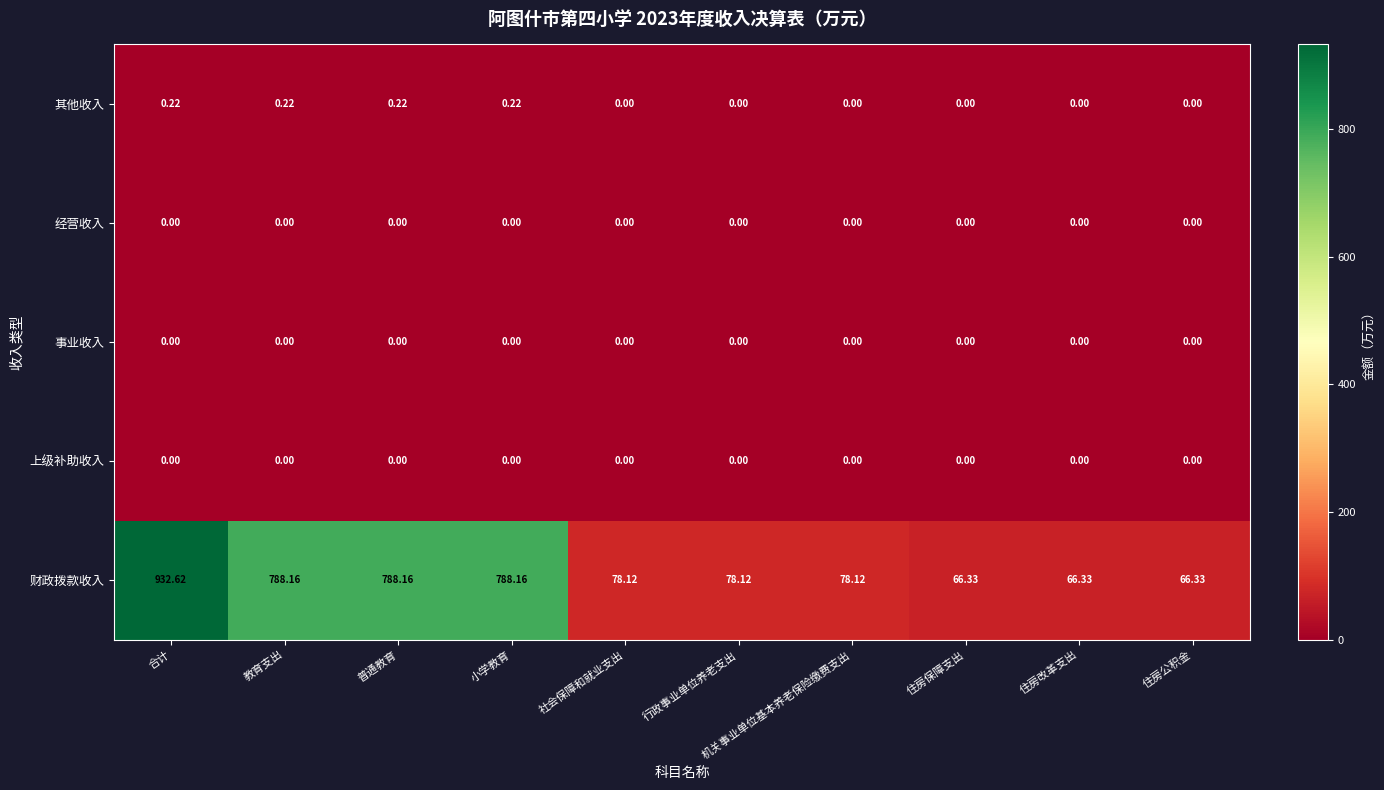

Which series changed the most between 合计 and 住房改革支出?

财政拨款收入